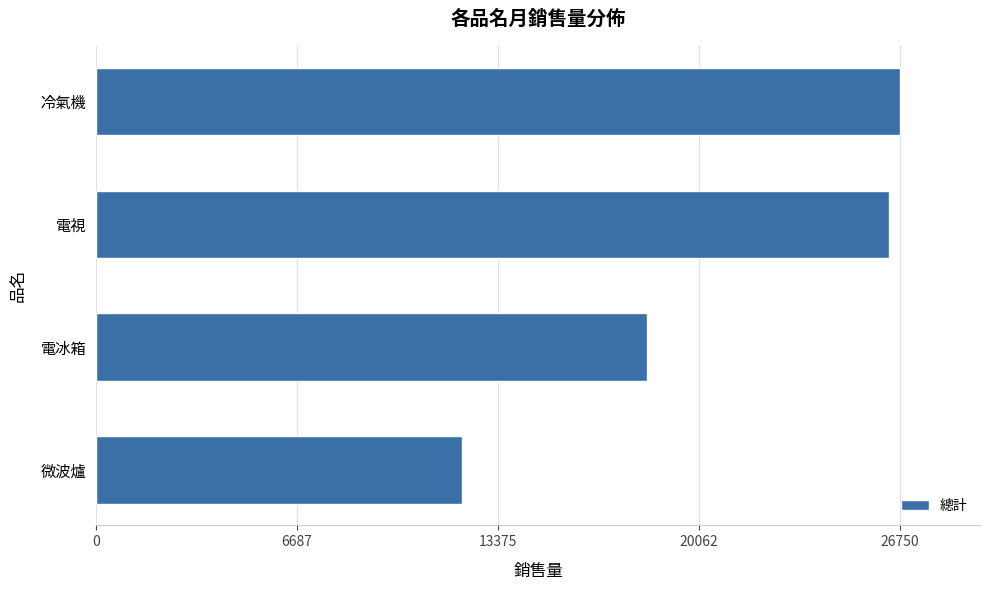

What is the ratio of the value at 微波爐 to the value at 電視?

0.5